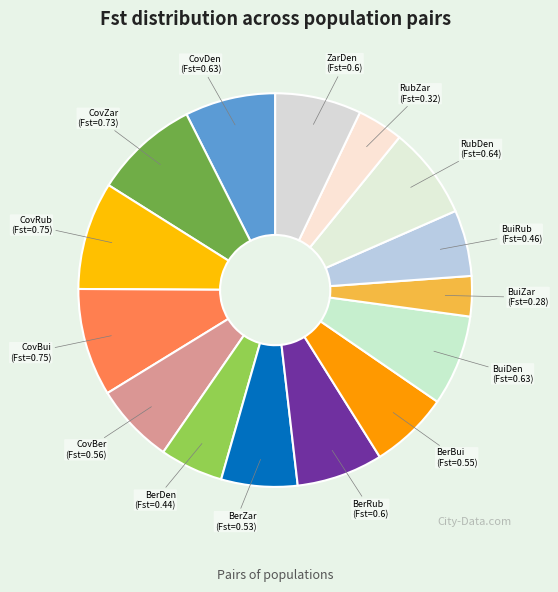

Which has a higher value, CovBer or BuiZar?

CovBer